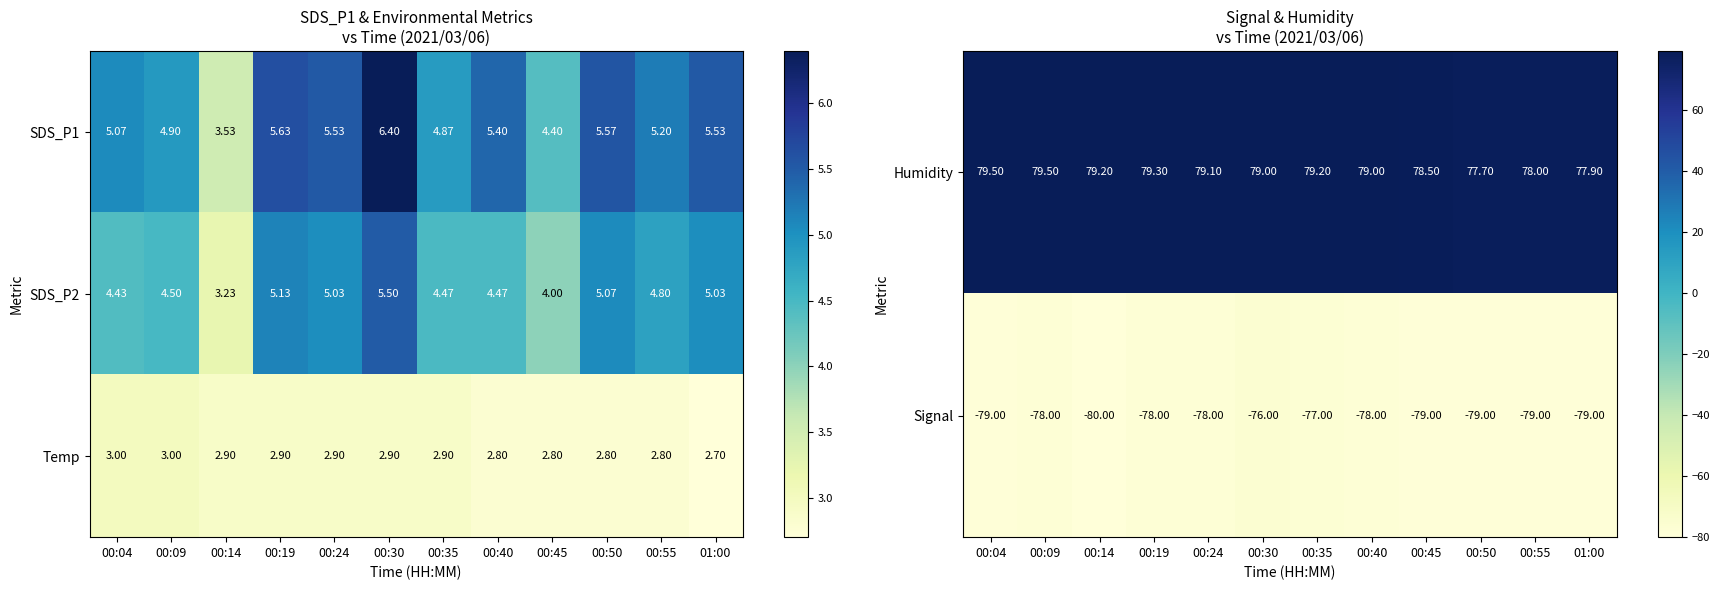

What is the average value of the Temp series?

2.9